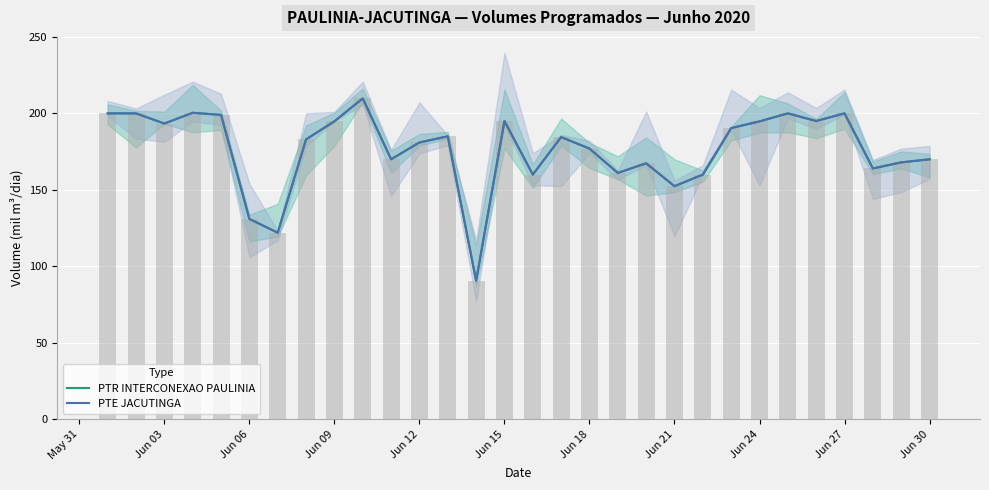

At how many categories does at least one series exceed 121?

29